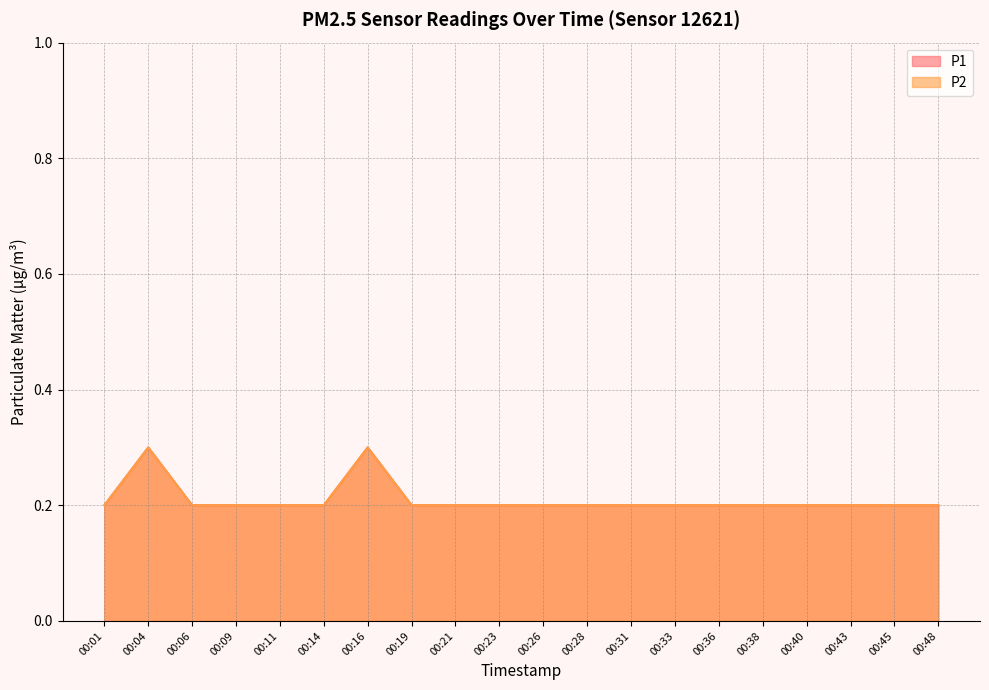

Between 00:01 and 00:06, which series saw the biggest shift?

P1